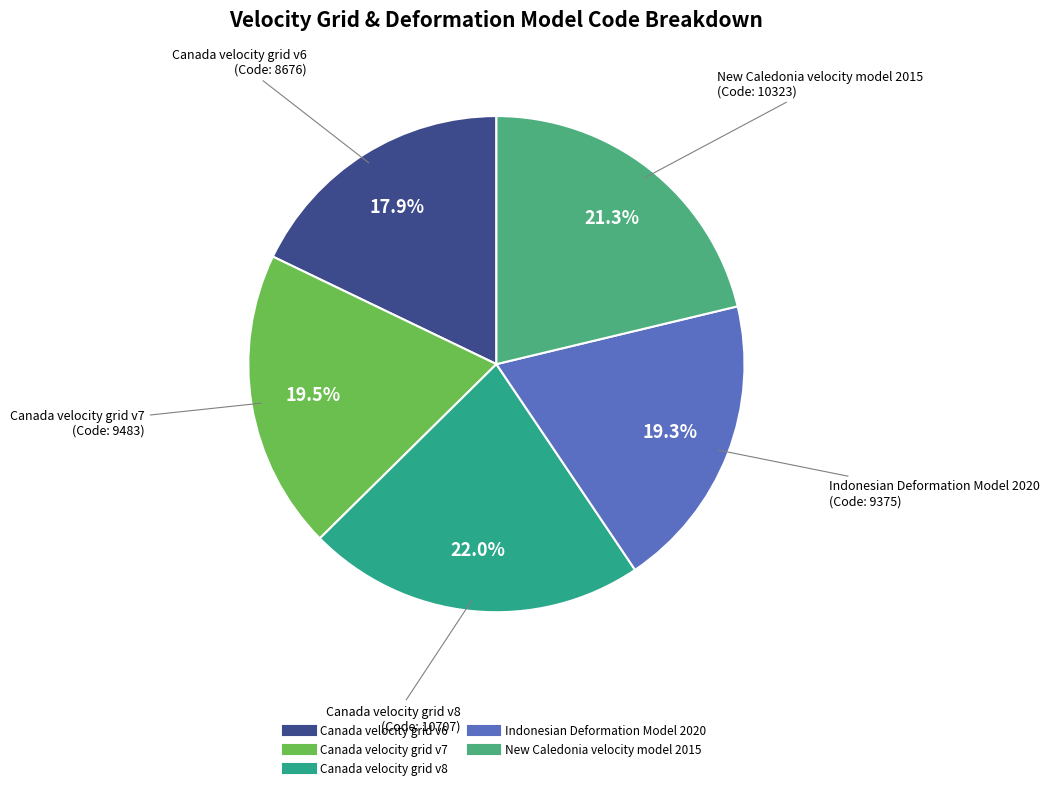

Does Canada velocity grid v7 represent more than half of the total?

No